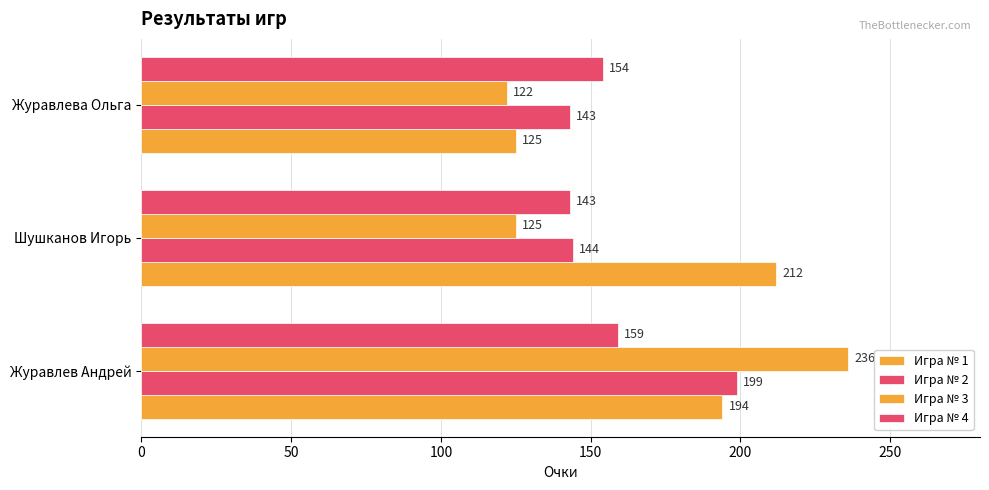

What is the sum of all Игра № 2 values?

486